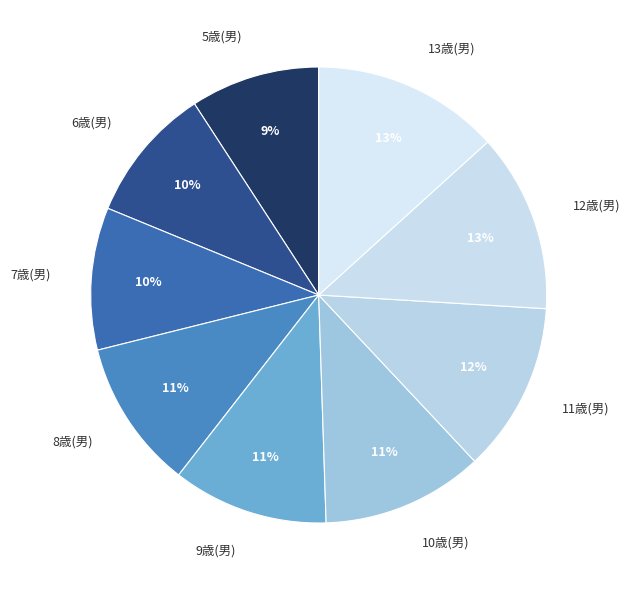

Combined, do 8歳(男) and 7歳(男) account for over 50%?

No